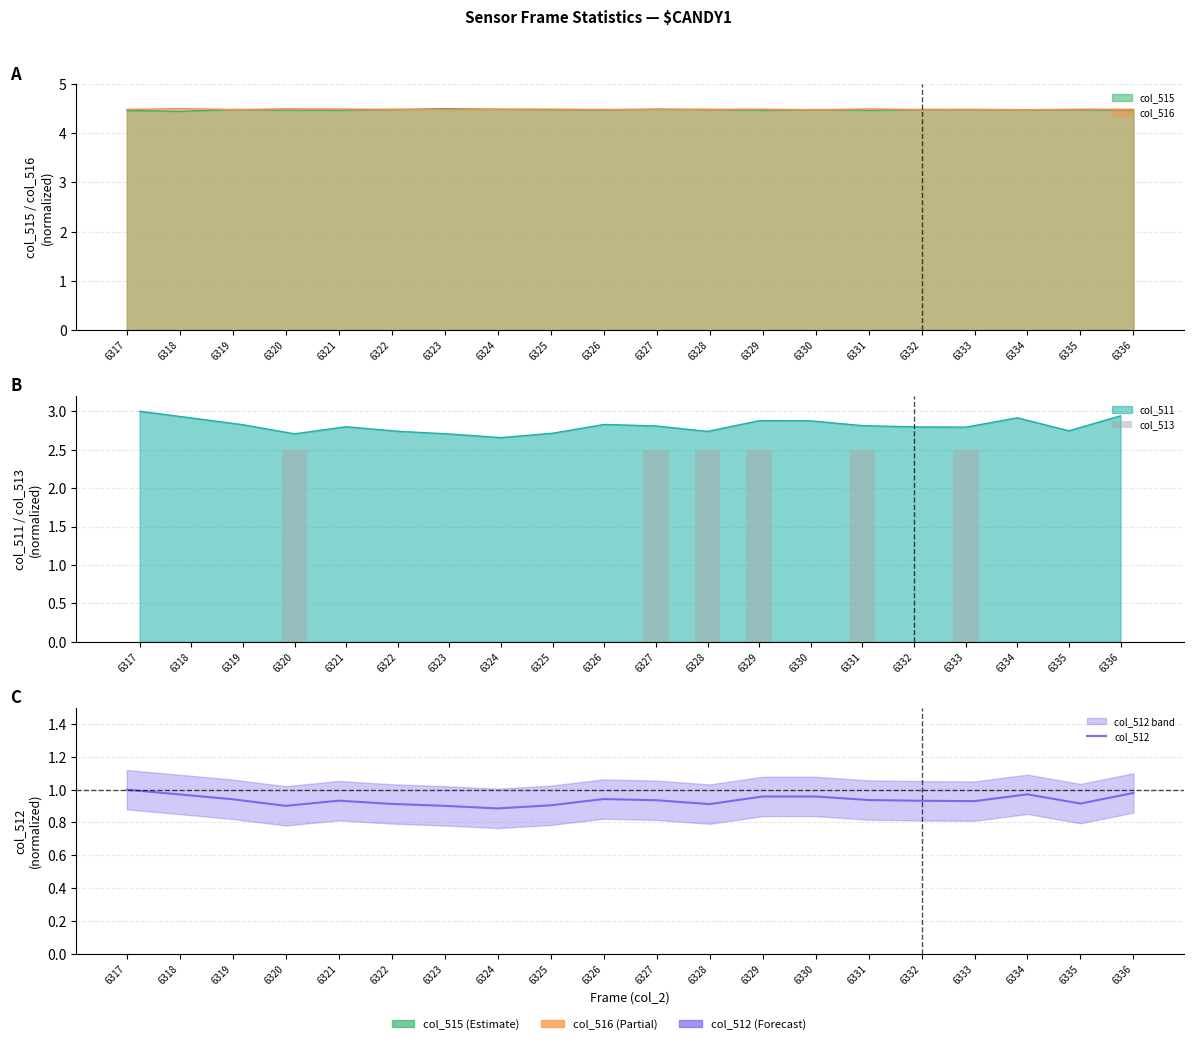

What is the sum of all col_513 values?

15.0